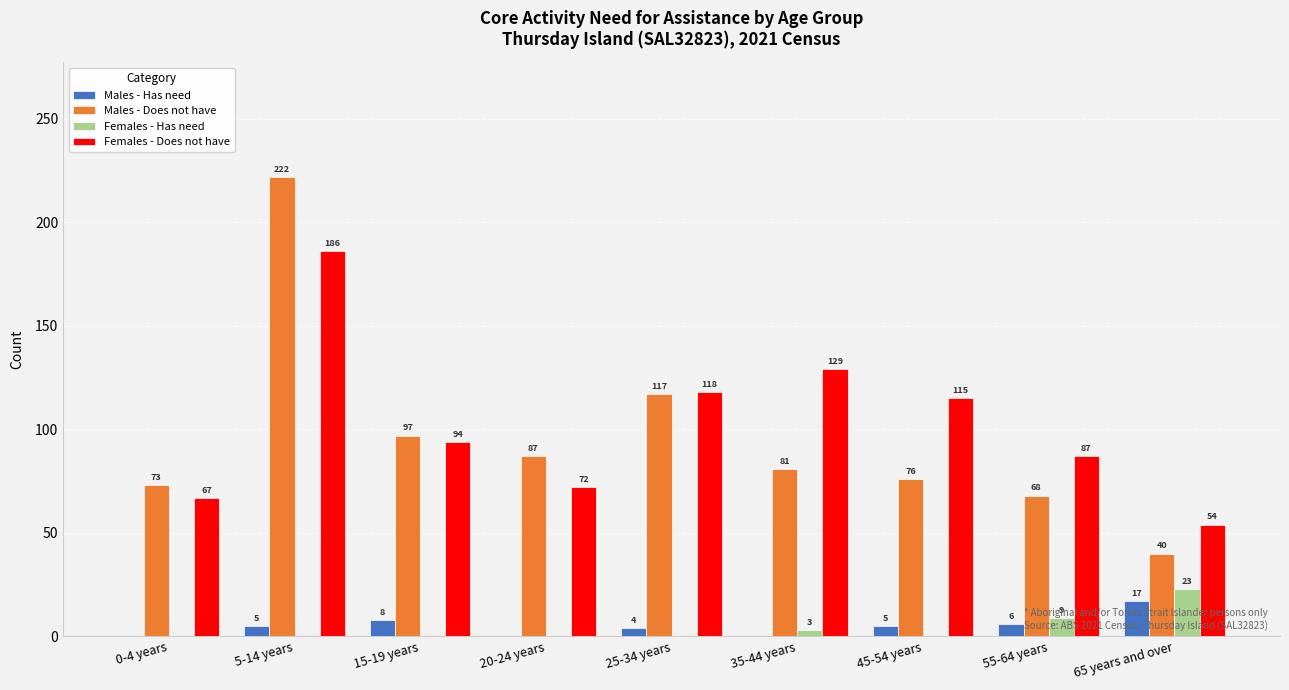

Which series has the widest spread of values?

Males - Does not have